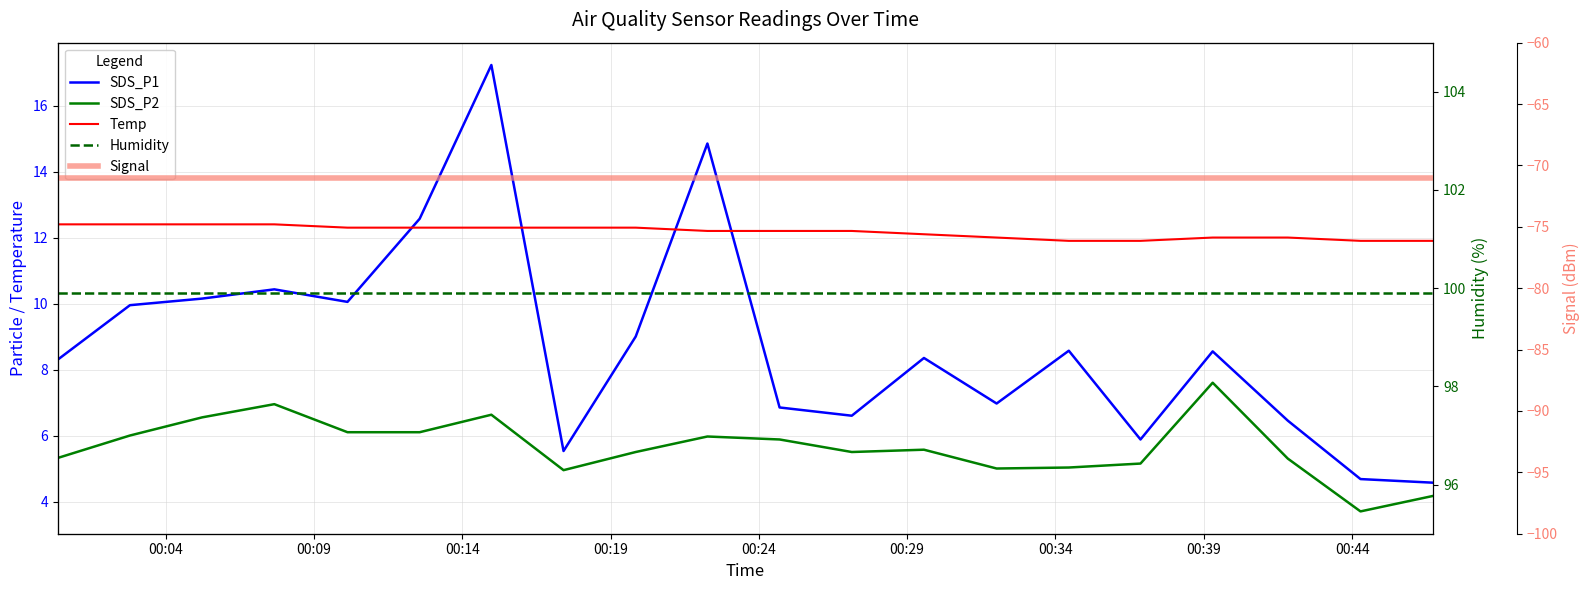

List the series in order of their peak value, highest first.

Humidity, SDS_P1, Temp, SDS_P2, Signal